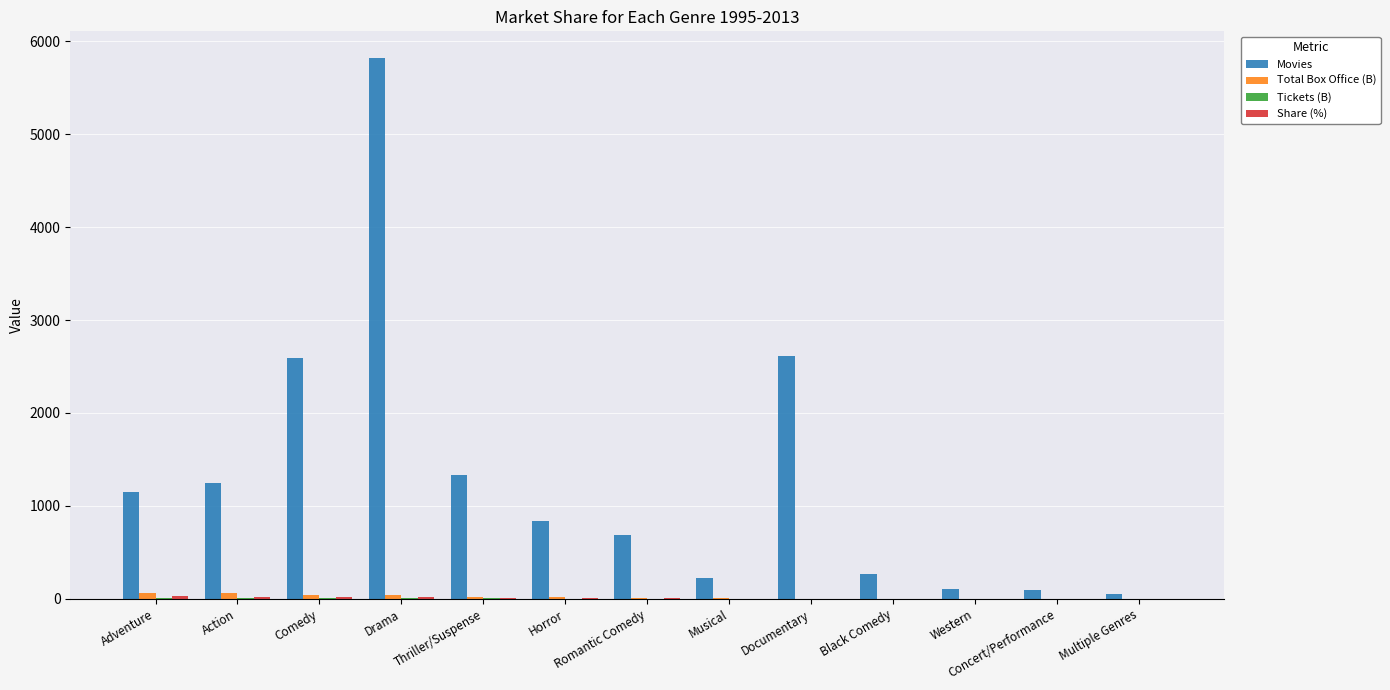

Are the bars grouped side by side (vs. stacked)?

Yes